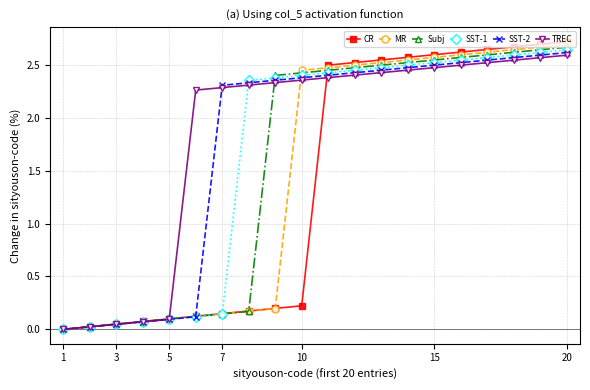

Which series has the widest spread of values?

CR